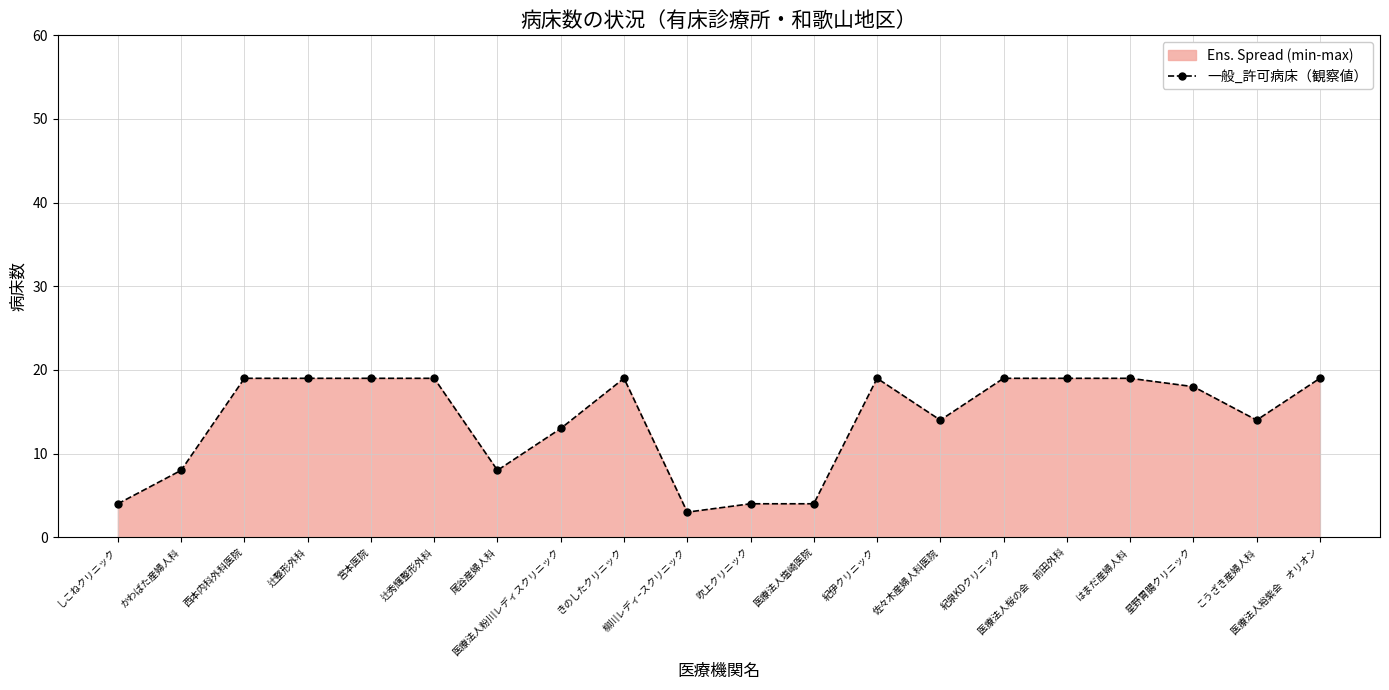

The value at 辻整形外科 is 19. True or false?

True